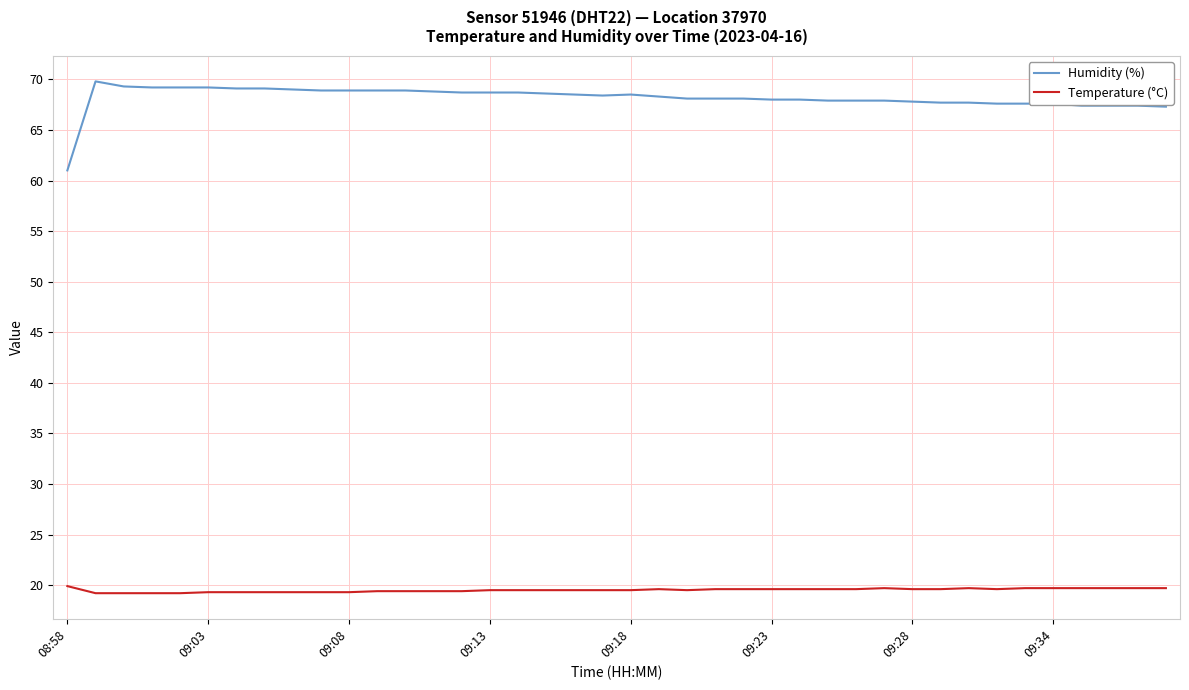

List the series in order of their overall mean, highest first.

Humidity (%), Temperature (°C)